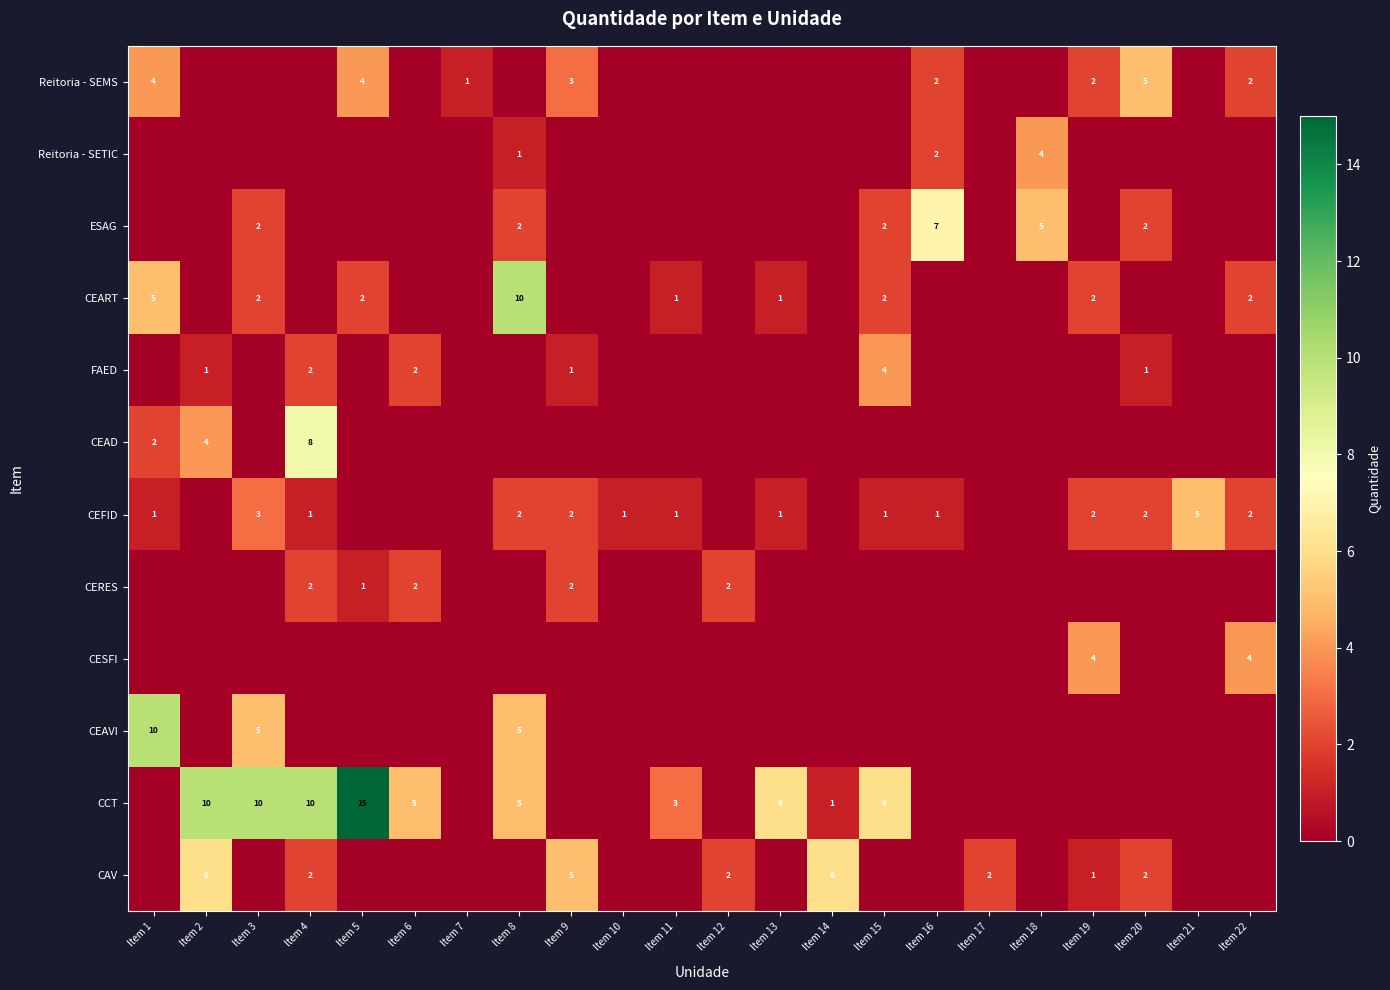

The CAV series shows 2 at Item 12. True or false?

True